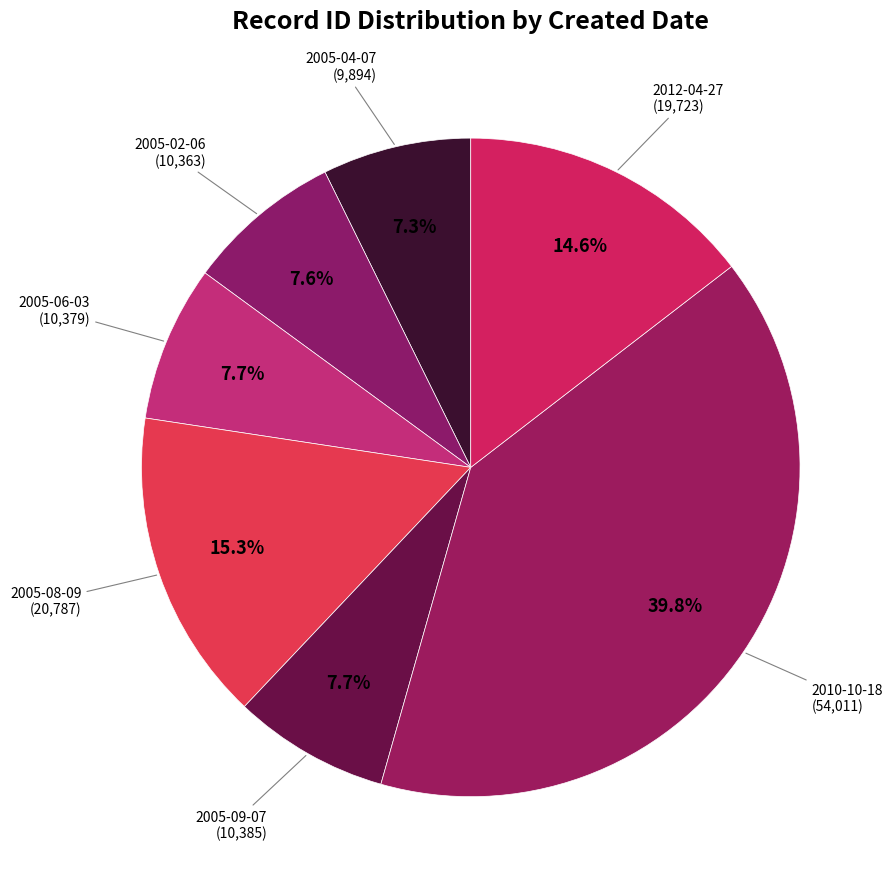

The 2010-10-18 slice represents 18% of the pie. True or false?

False